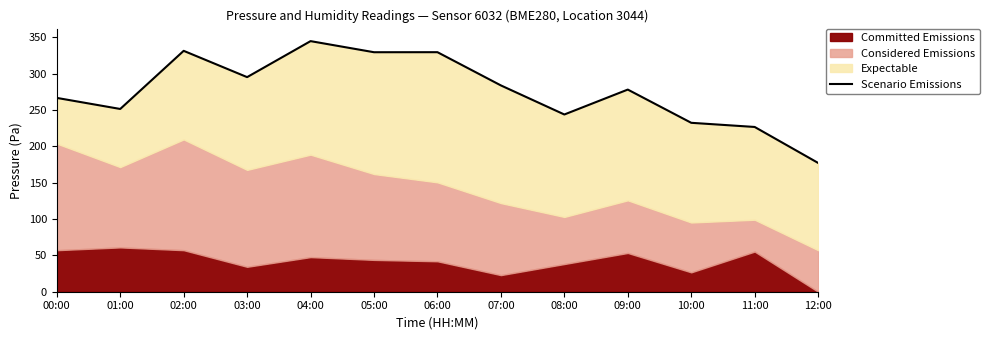

What is the maximum value shown in the chart?

344.6